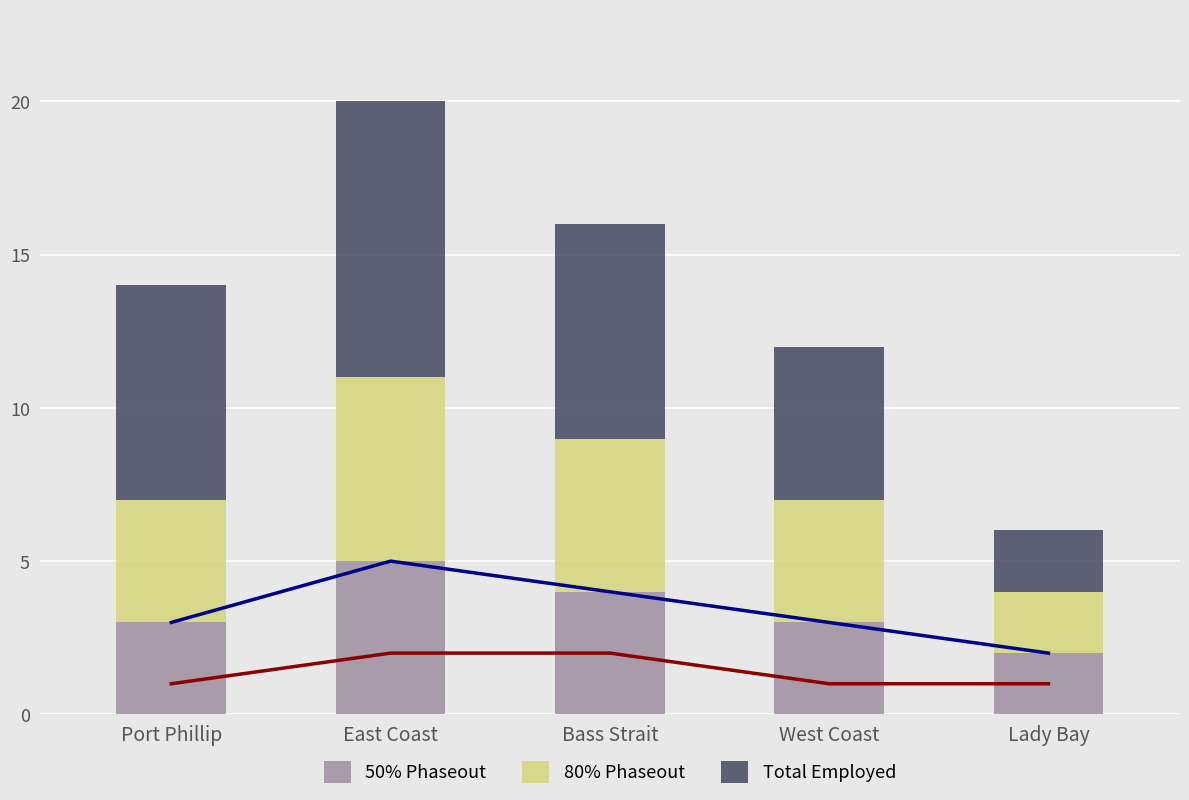

What is the difference between the maximum and minimum values in the 80% Phaseout series?

4